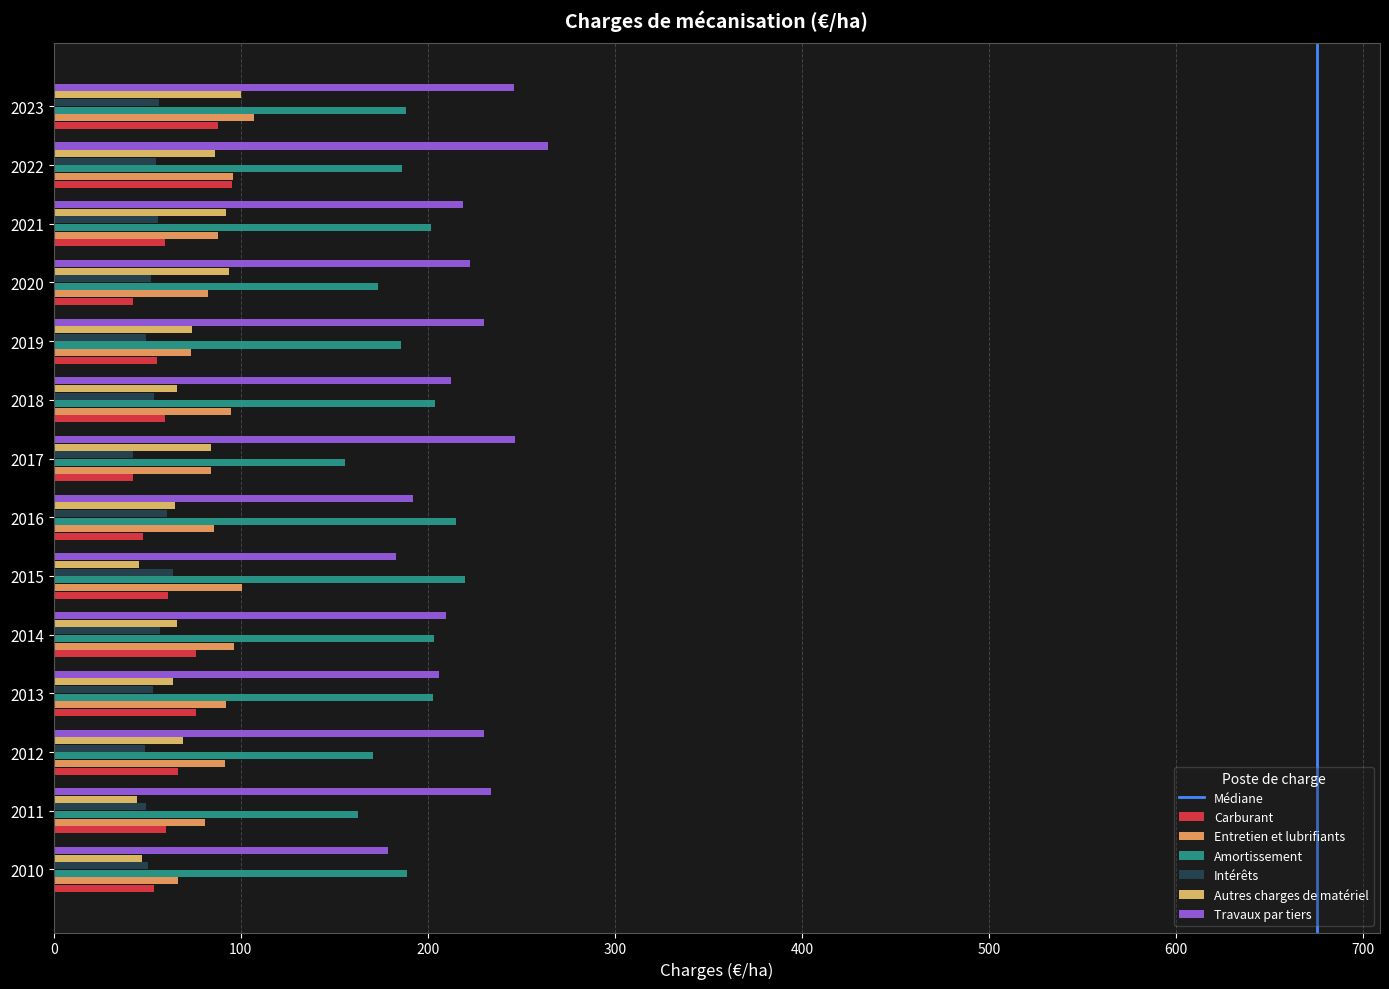

How many data points in Entretien et lubrifiants are above 91?

7